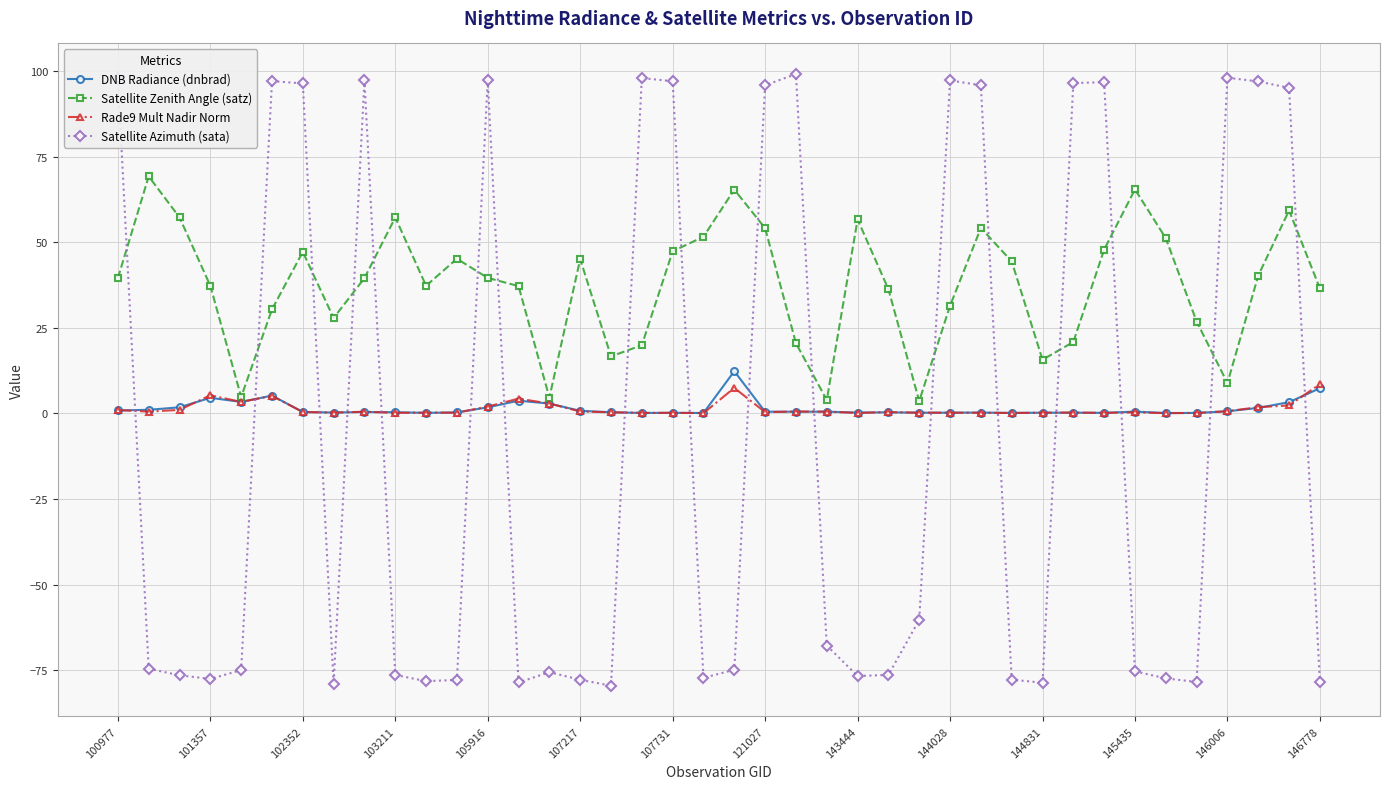

Which series has the widest spread of values?

Satellite Azimuth (sata)